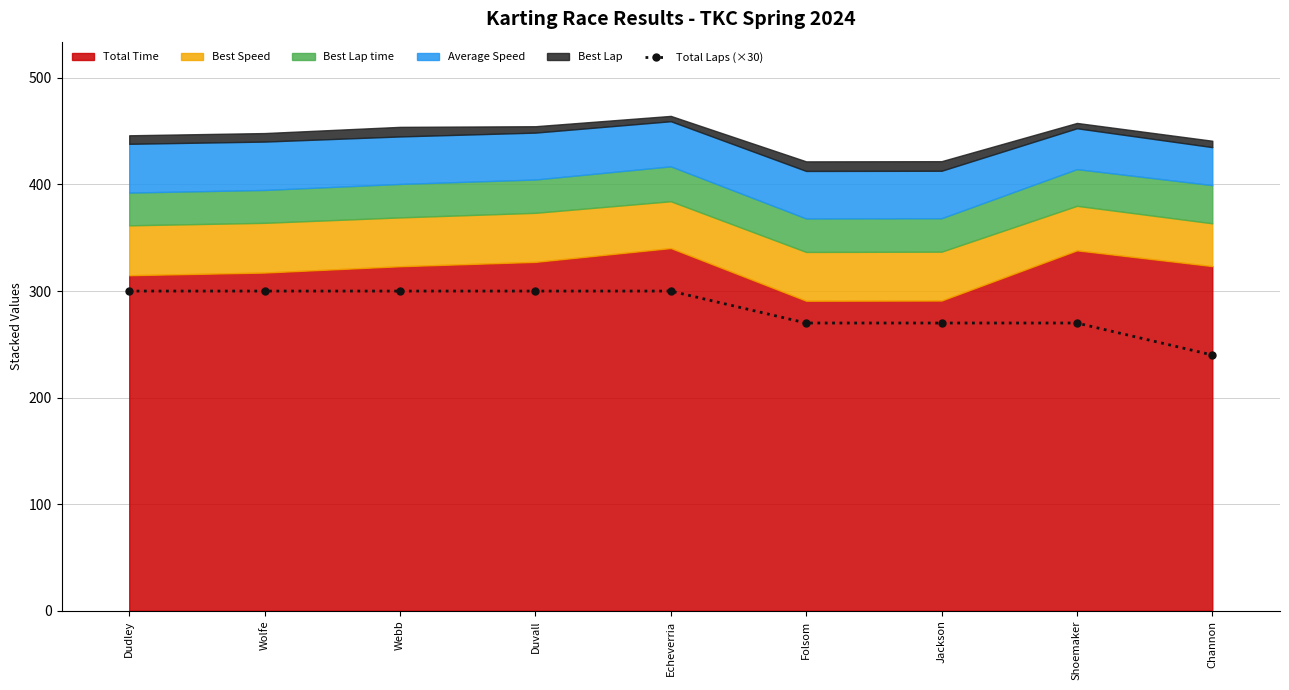

The chart shows a value of 366 at Folsom. True or false?

False